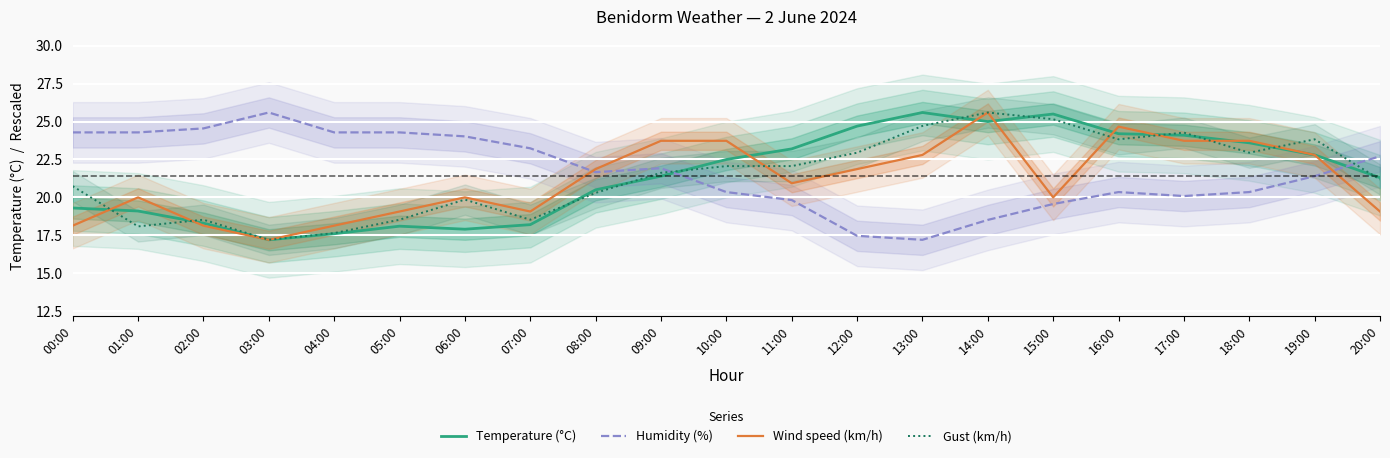

What is the approximate value of Humidity (%) at 04:00?

24.3